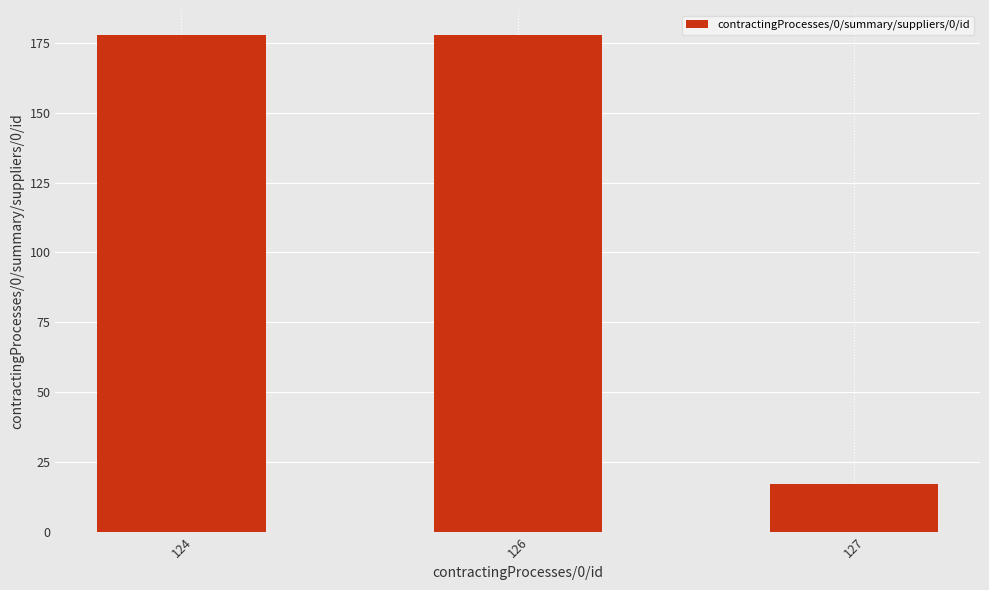

Reading left to right, extract all data points from this chart.

178	178	17